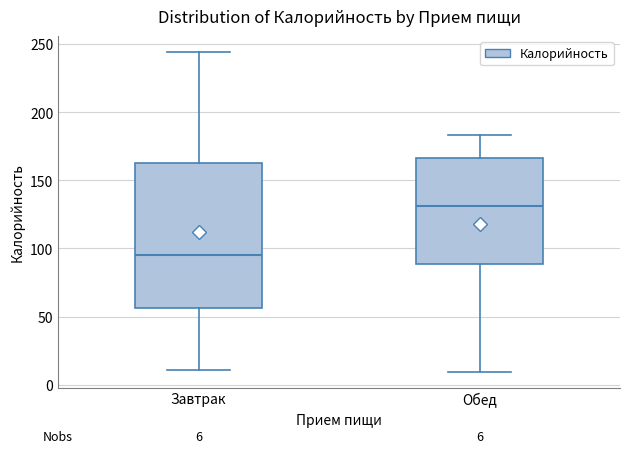

Comparing the boxes themselves (not the whiskers), which one is the tallest?

Завтрак